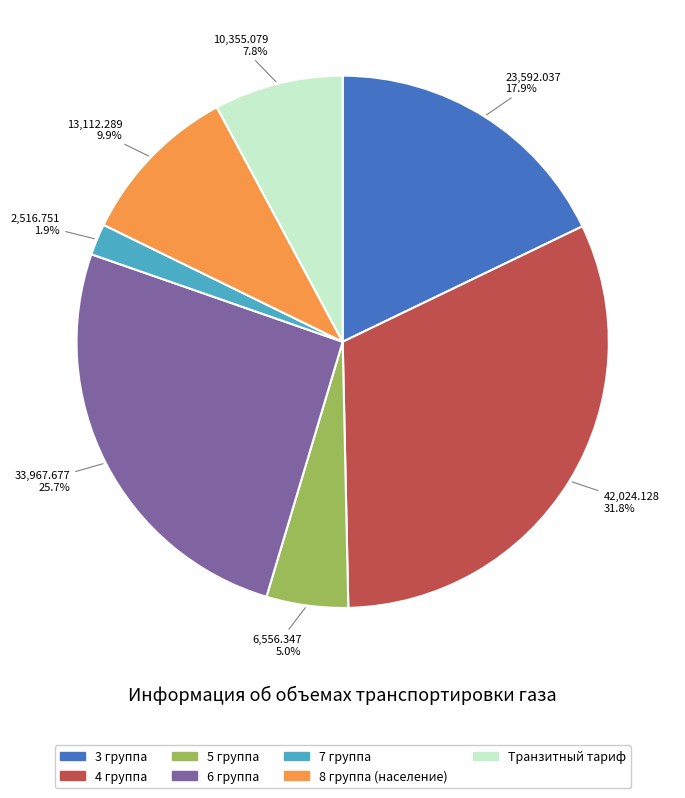

What percentage is NOT represented by 6 группа?

74.3%